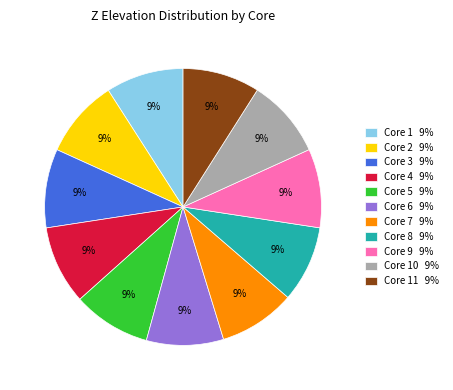

Do Core 6 9% and Core 8 9% together represent more than half of the pie?

No